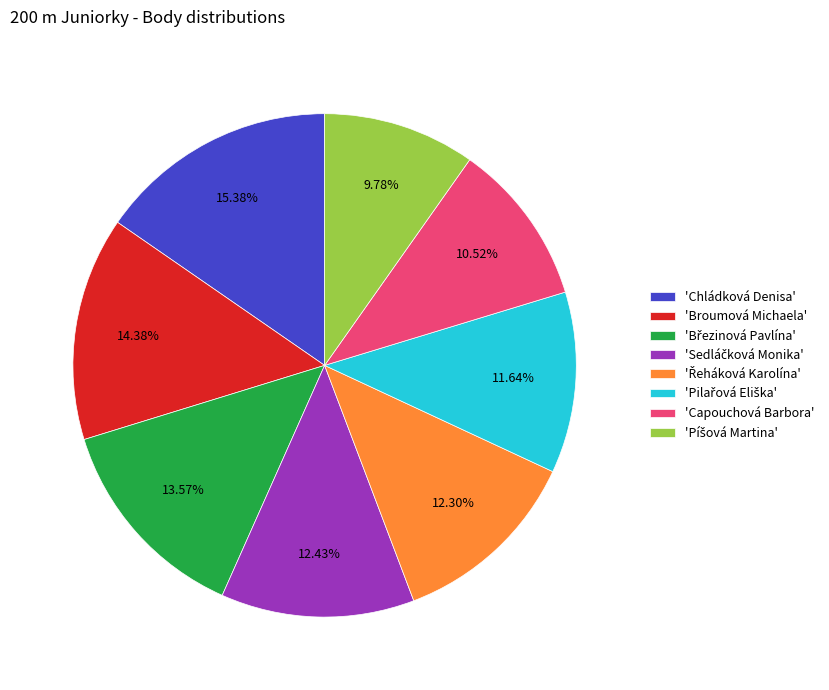

Do 'Chládková Denisa' and 'Broumová Michaela' together represent more than half of the pie?

No